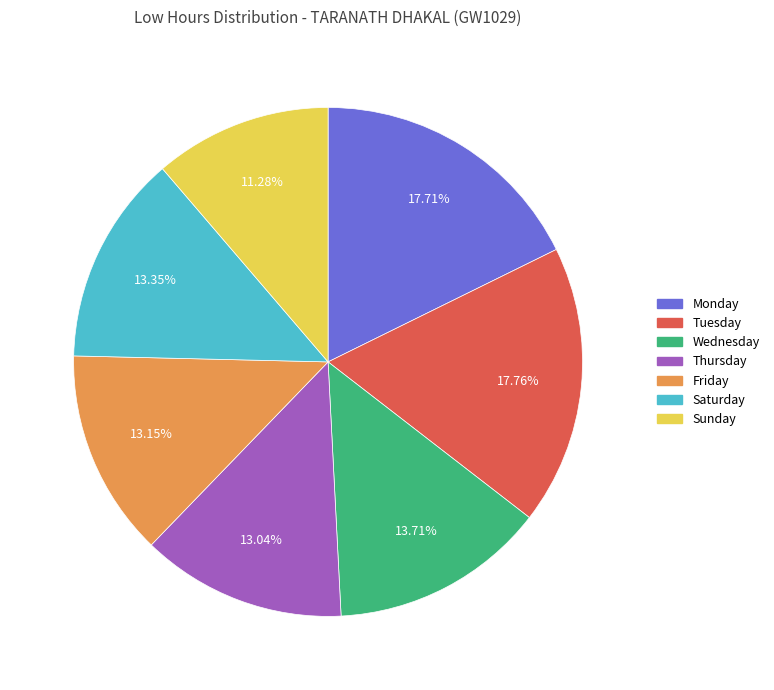

Count the number of slices in the pie.

7